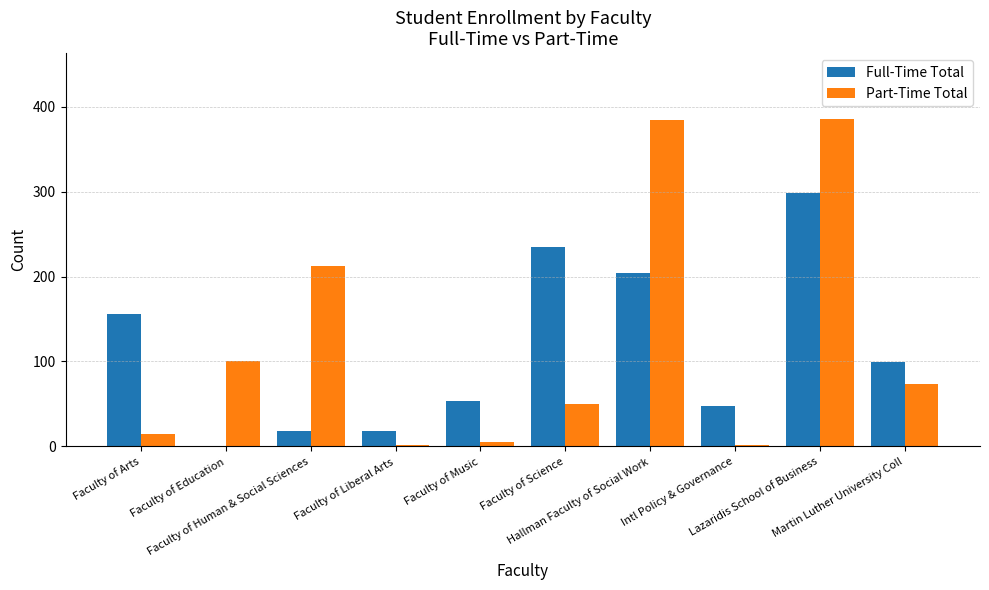

Are the bars grouped side by side (vs. stacked)?

Yes